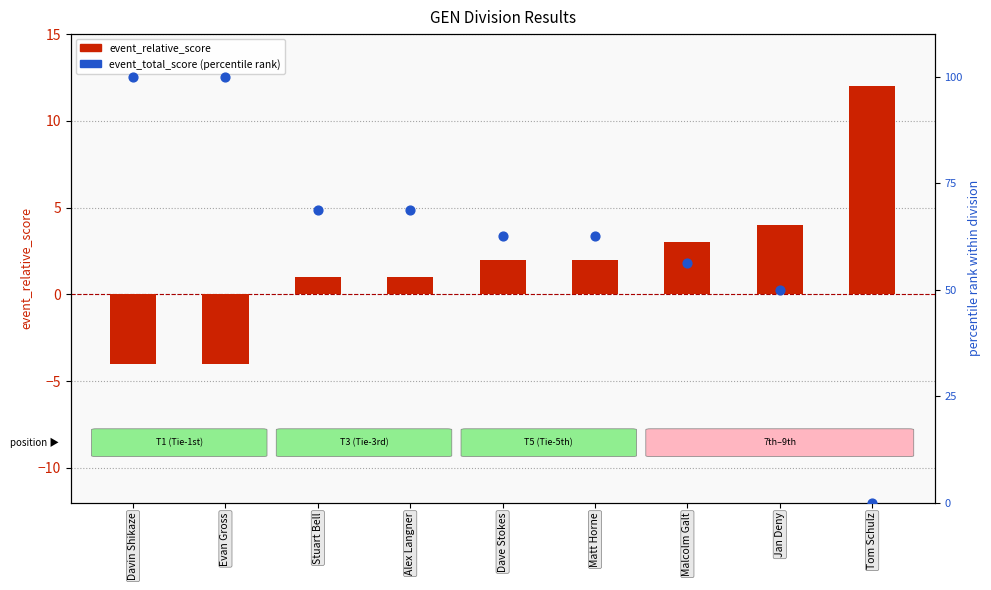

What is the total value across all series at Malcolm Galt?

59.2